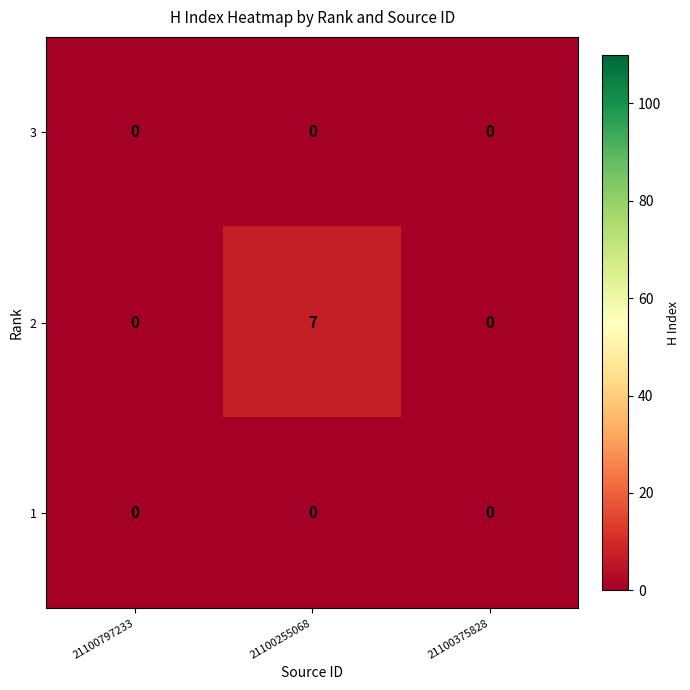

Count the 2 values in the range 0 to 7.

3